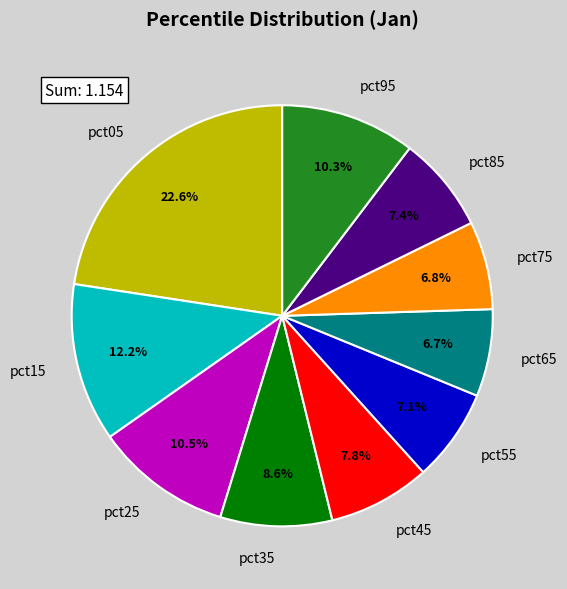

Is there a majority slice in this chart?

No